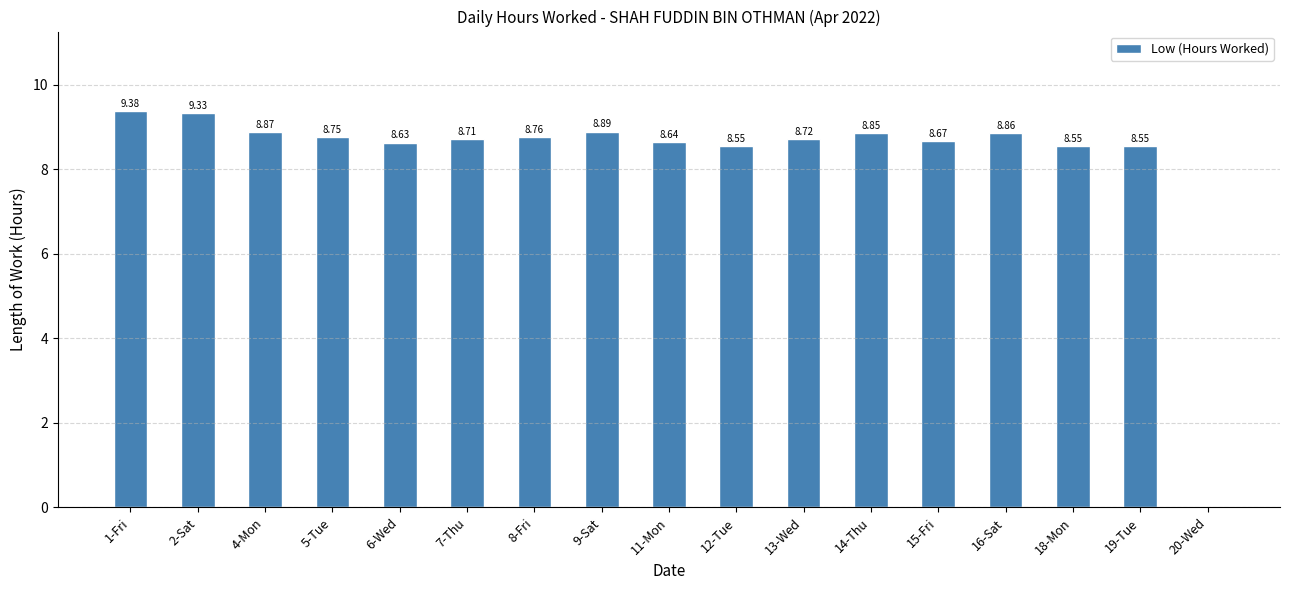

Is it true that the value at 20-Wed is 5.4?

False